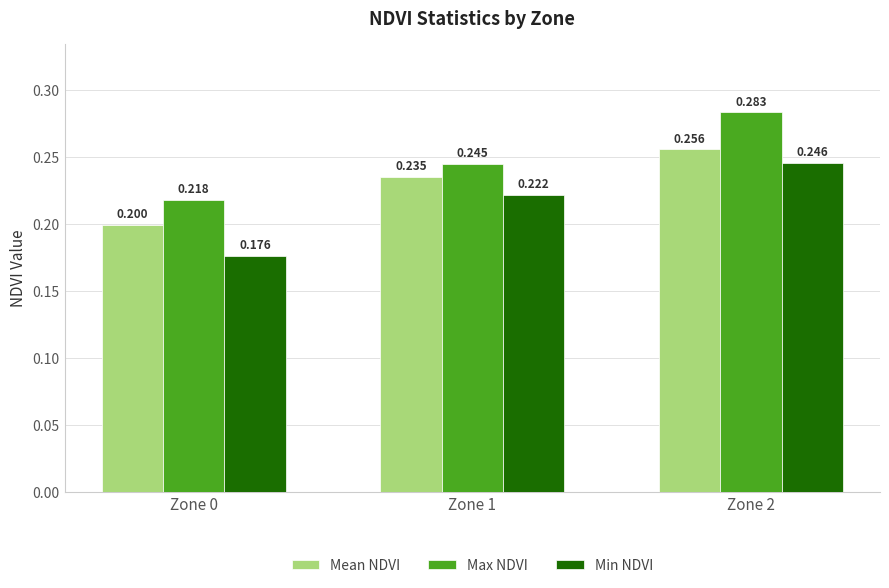

Which series has the largest total across all categories?

Max NDVI